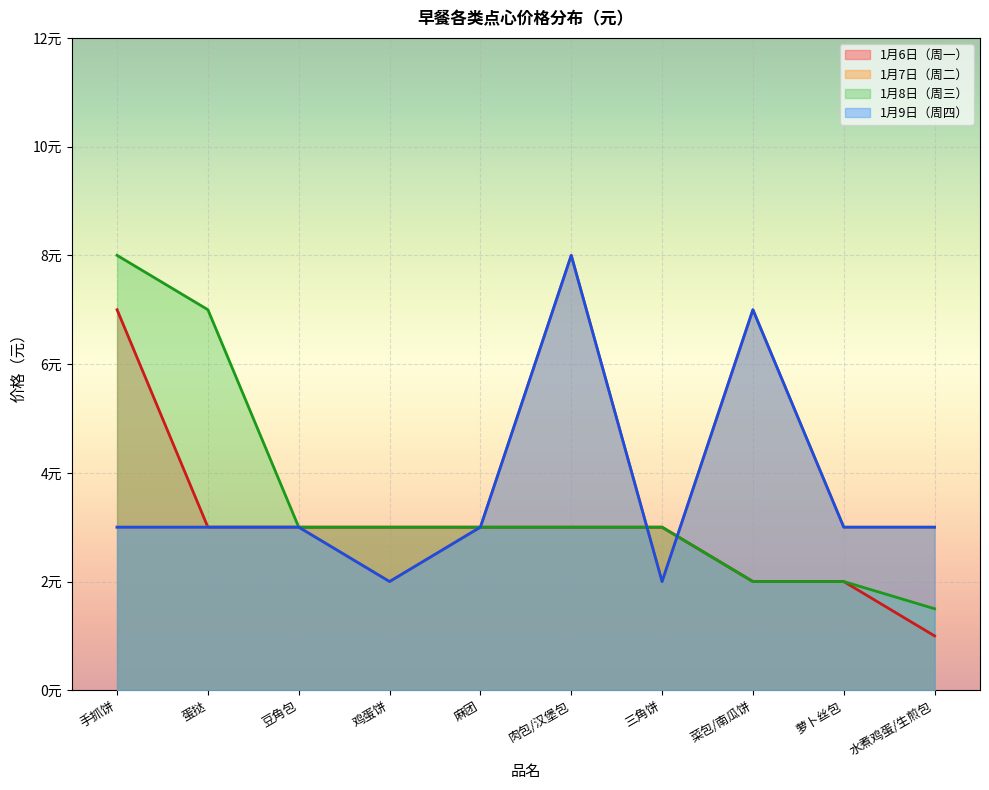

How many lines are shown in the chart?

4